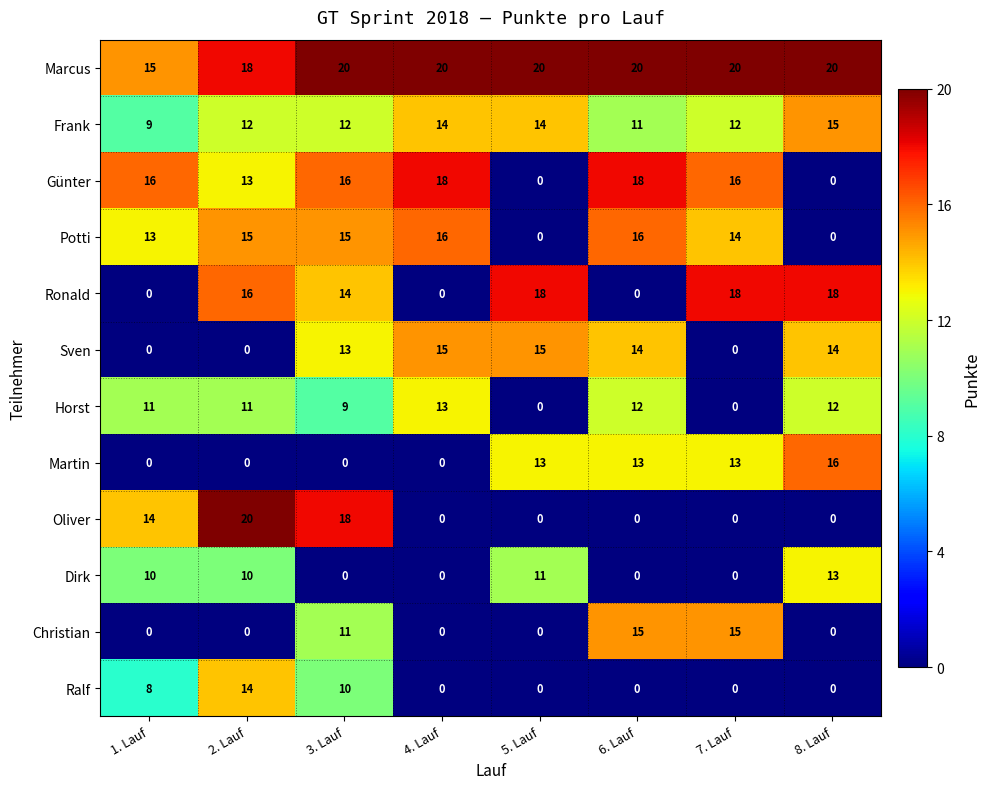

What is the greatest value displayed?

20